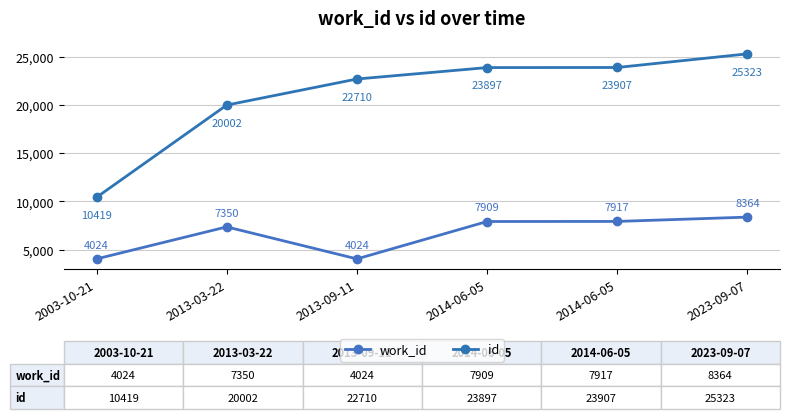

What is the difference between the highest and lowest values at 2013-03-22?

12652